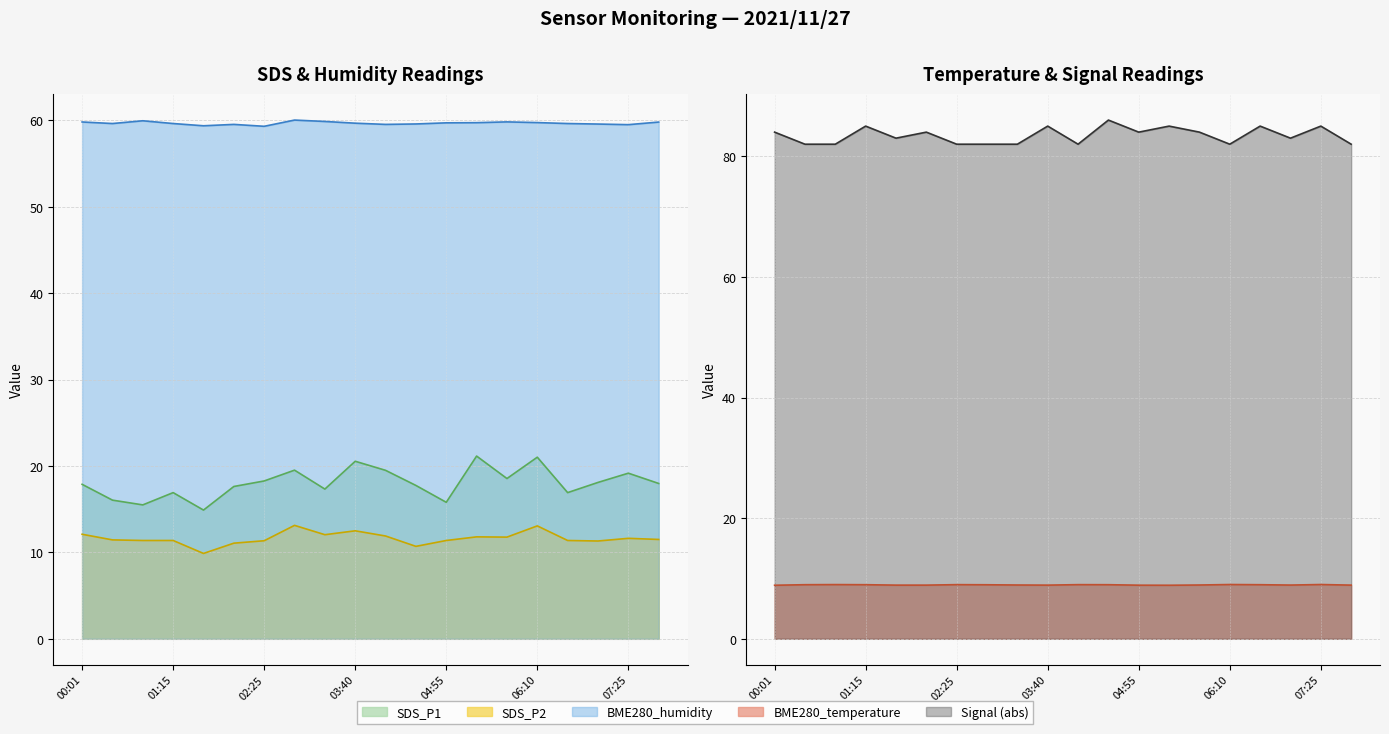

What is the label of the 1st point from the right?

07:50